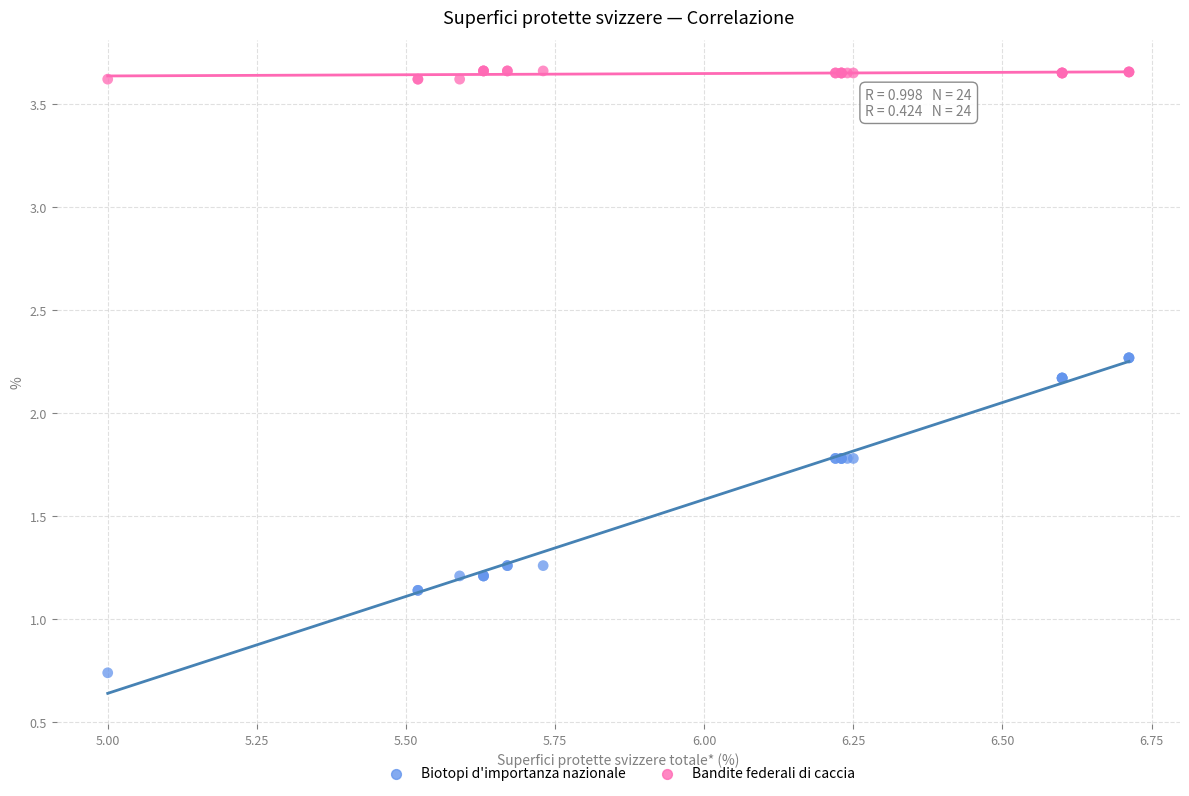

Which series reaches the minimum Y coordinate?

Biotopi d'importanza nazionale